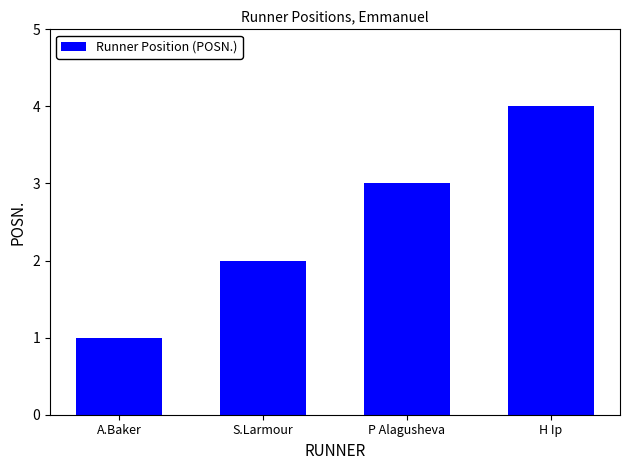

What is the change in value from S.Larmour to P Alagusheva?

+1